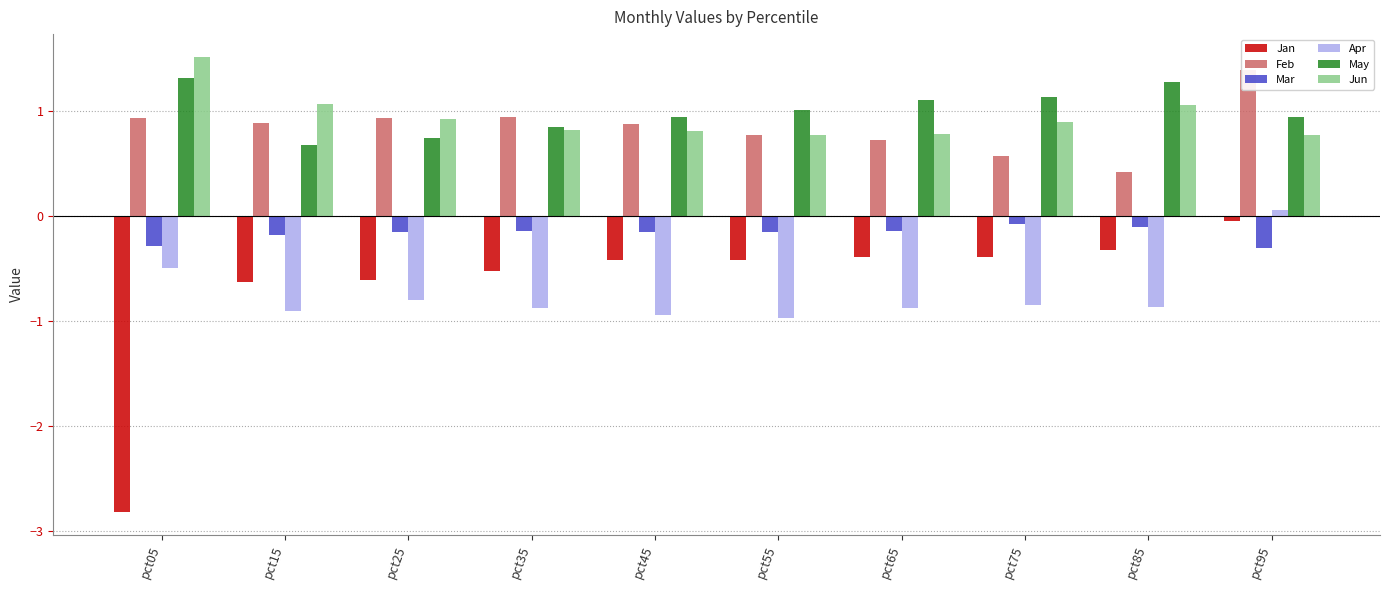

What is the difference between the highest and lowest values at pct65?

2.0